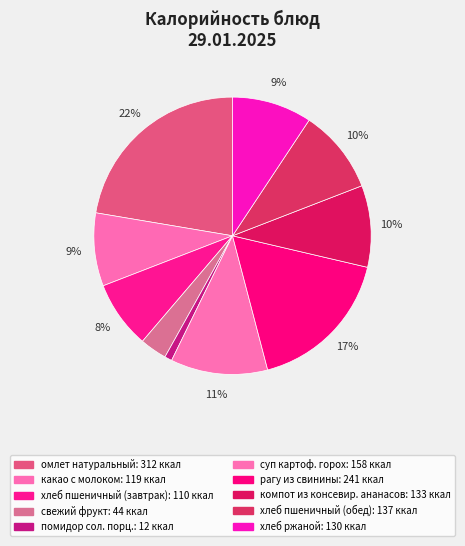

Count the number of slices in the pie.

10